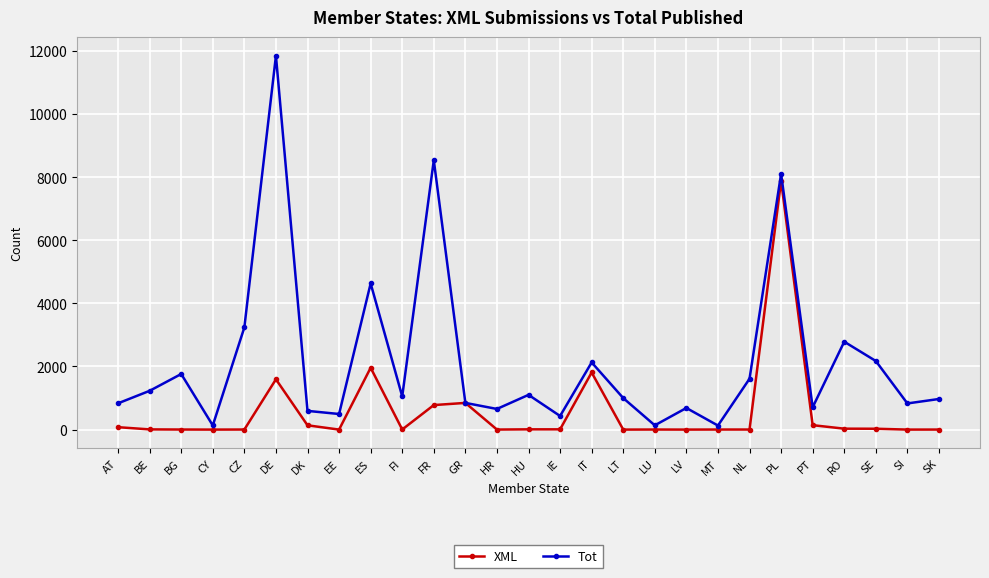

Is it true that Tot equals 1511 at HU?

False